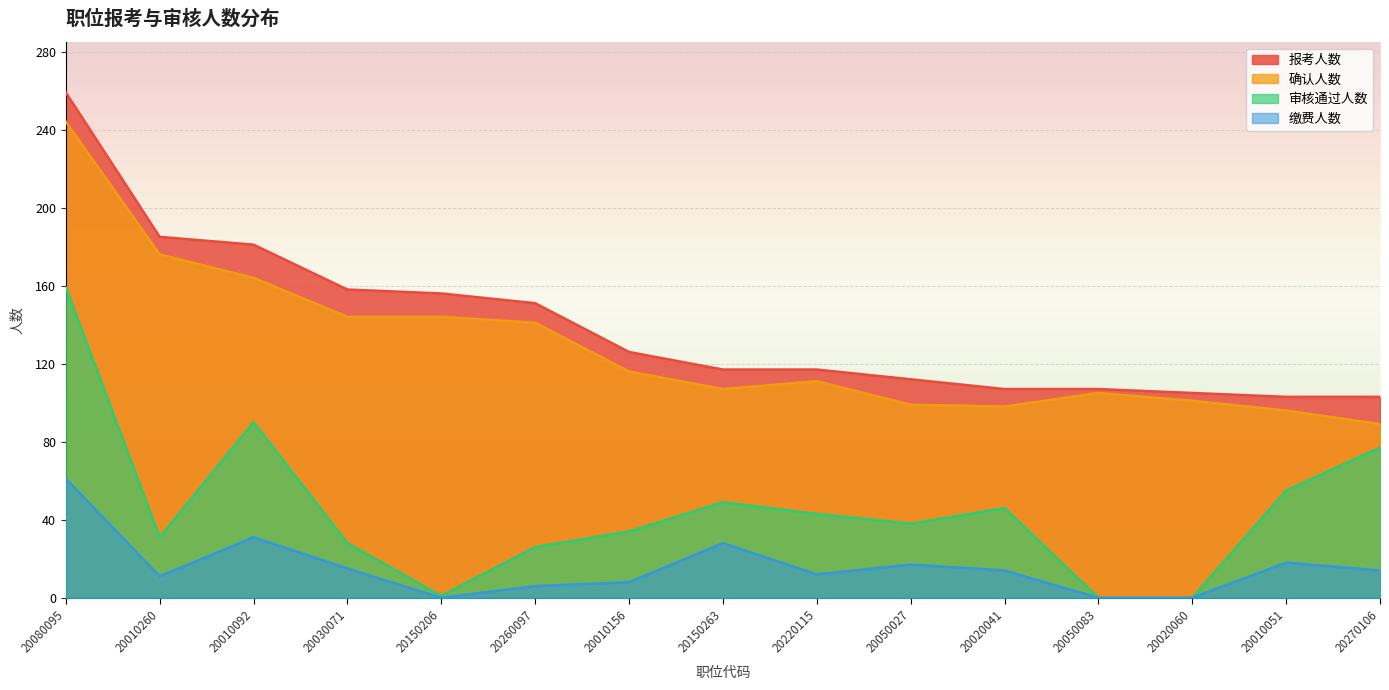

What are all the series names shown in the legend?

报考人数, 确认人数, 审核通过人数, 缴费人数